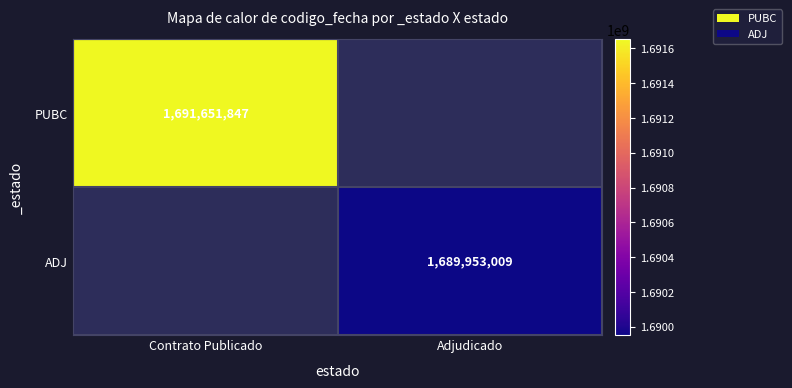

True or false: ADJ has a value of 1689953009 at Adjudicado.

True